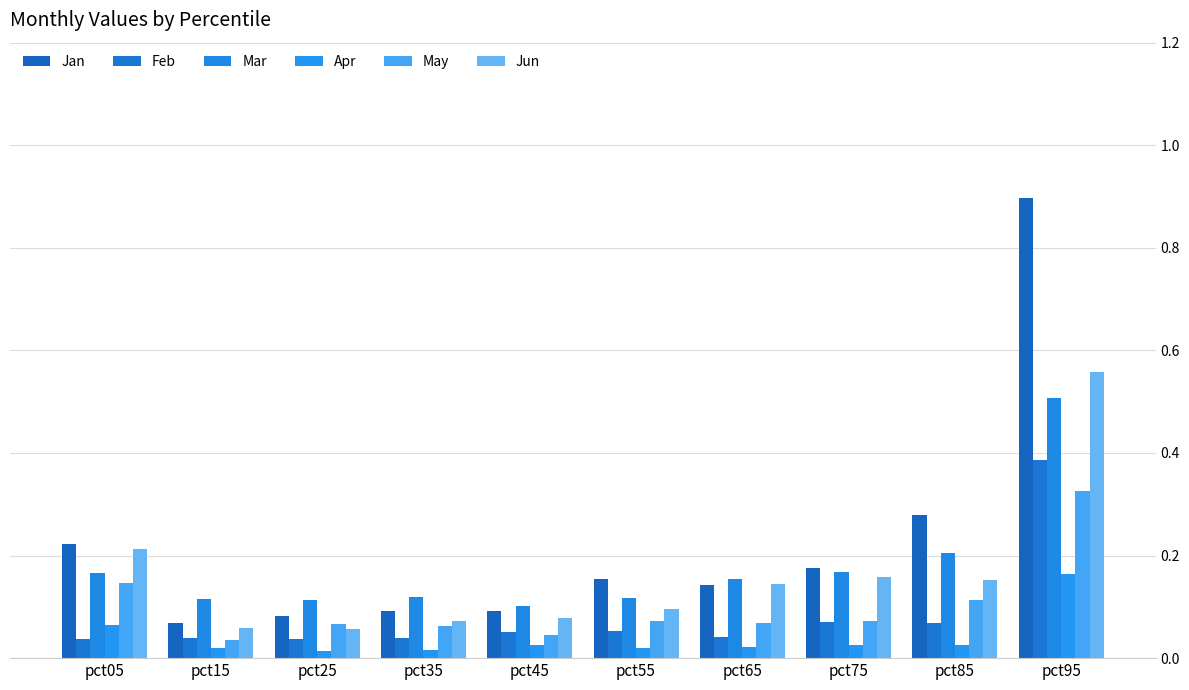

Reading right to left, what are all the values shown in this chart?

Jan: pct95=0.9	pct85=0.3	pct75=0.2	pct65=0.1	pct55=0.2	pct45=0.1	pct35=0.1	pct25=0.1	pct15=0.1	pct05=0.2
Feb: pct95=0.4	pct85=0.1	pct75=0.1	pct65=0.0	pct55=0.1	pct45=0.1	pct35=0.0	pct25=0.0	pct15=0.0	pct05=0.0
Mar: pct95=0.5	pct85=0.2	pct75=0.2	pct65=0.2	pct55=0.1	pct45=0.1	pct35=0.1	pct25=0.1	pct15=0.1	pct05=0.2
Apr: pct95=0.2	pct85=0.0	pct75=0.0	pct65=0.0	pct55=0.0	pct45=0.0	pct35=0.0	pct25=0.0	pct15=0.0	pct05=0.1
May: pct95=0.3	pct85=0.1	pct75=0.1	pct65=0.1	pct55=0.1	pct45=0.0	pct35=0.1	pct25=0.1	pct15=0.0	pct05=0.1
Jun: pct95=0.6	pct85=0.2	pct75=0.2	pct65=0.1	pct55=0.1	pct45=0.1	pct35=0.1	pct25=0.1	pct15=0.1	pct05=0.2